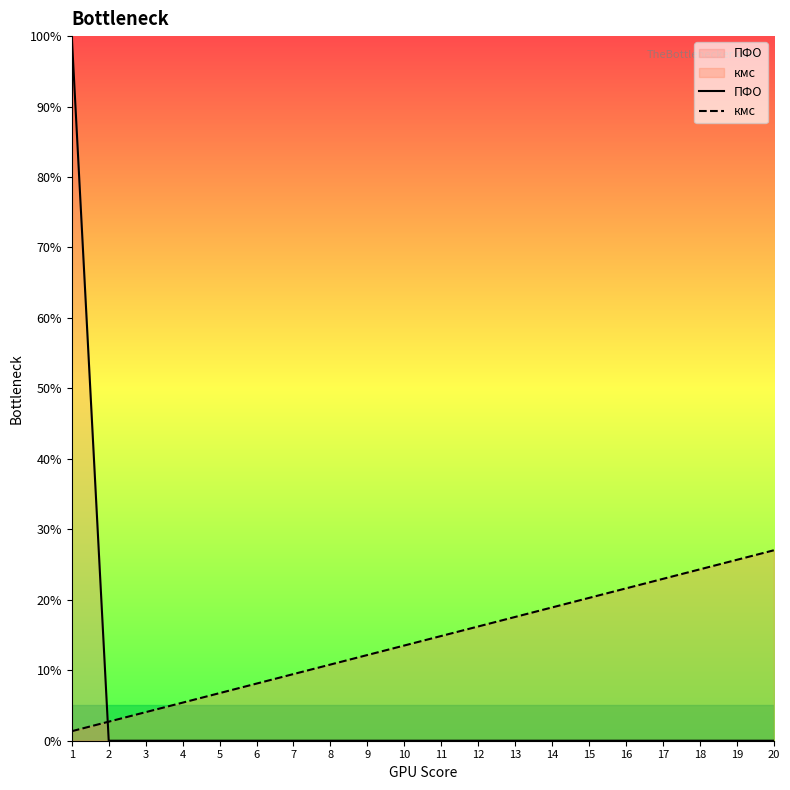

What is the value of the кмс point at the 8th from the left?

10.8